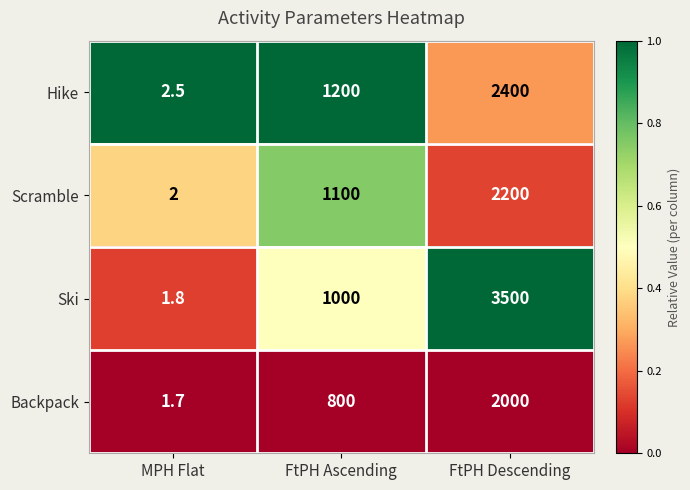

What is the difference between the highest and lowest values at FtPH Ascending?

400.0